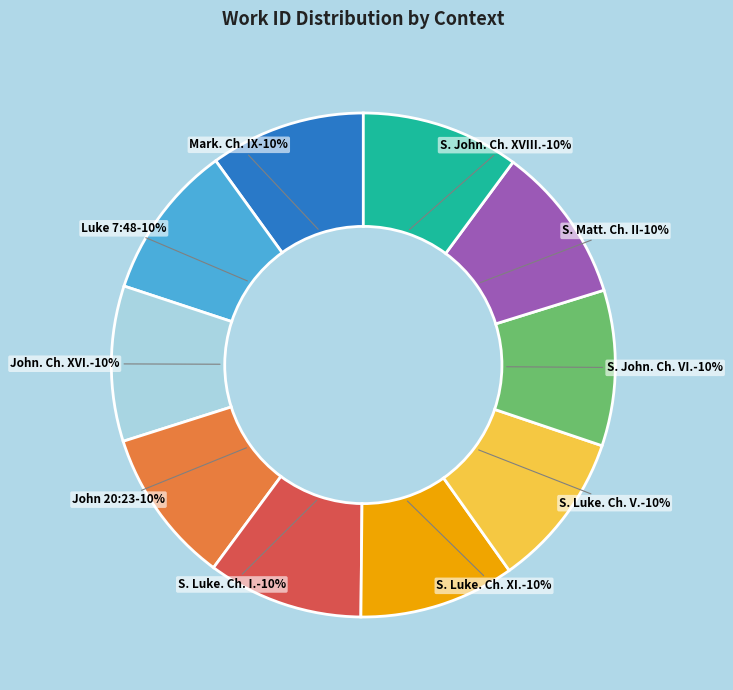

To the nearest percent, what is the average slice percentage?

10%